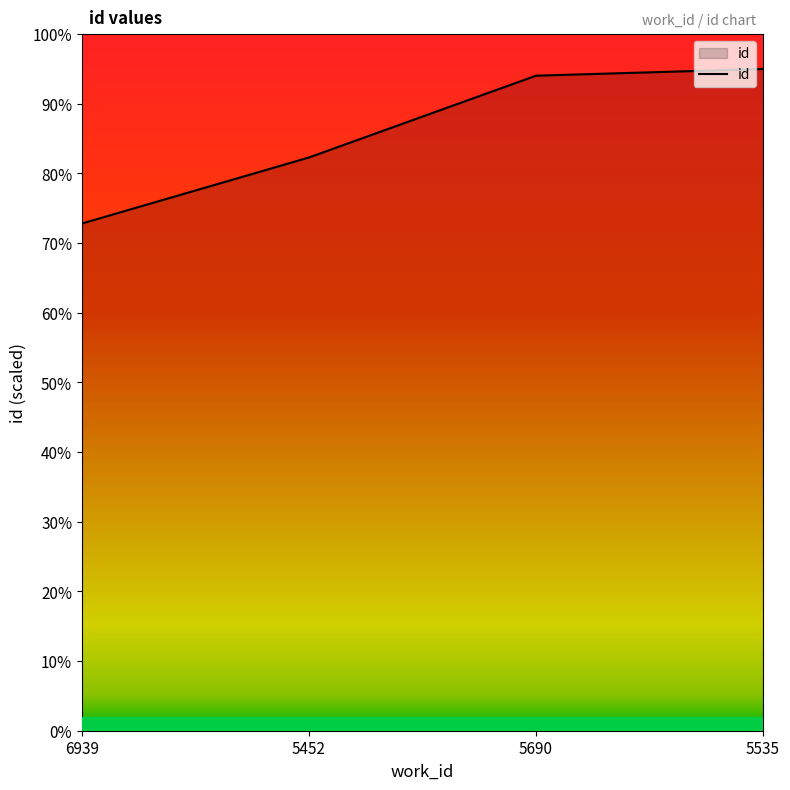

What is the sum of the values at 6939 and 5452?

43431.6